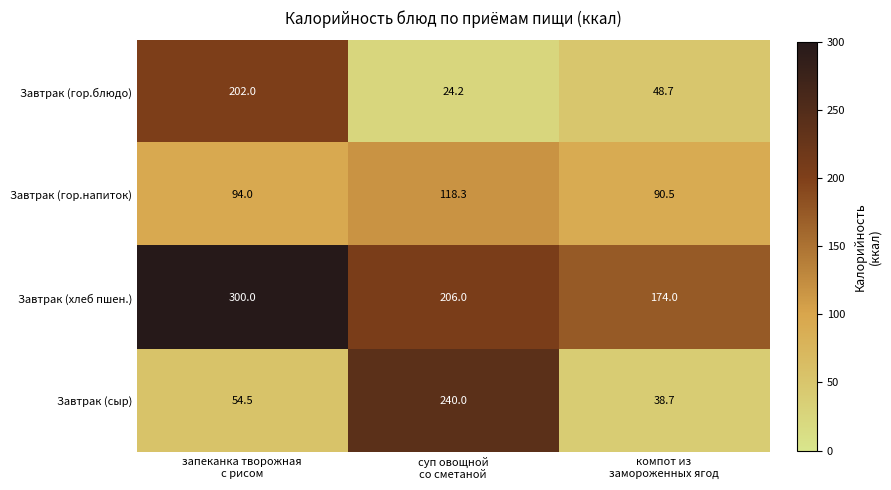

Which series has the largest total across all categories?

Завтрак (хлеб пшен.)